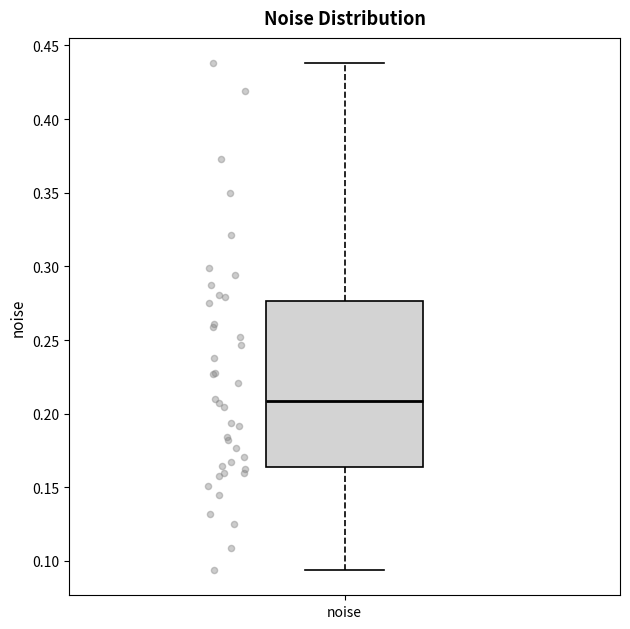

Read this box plot against the y-axis: the position of the median line, the range covered by the box, and the ends of both whiskers. The values are not printed on the chart, so give them approximately, as read against the axis.

median 0.210, box 0.165 to 0.275, whiskers 0.095 to 0.440